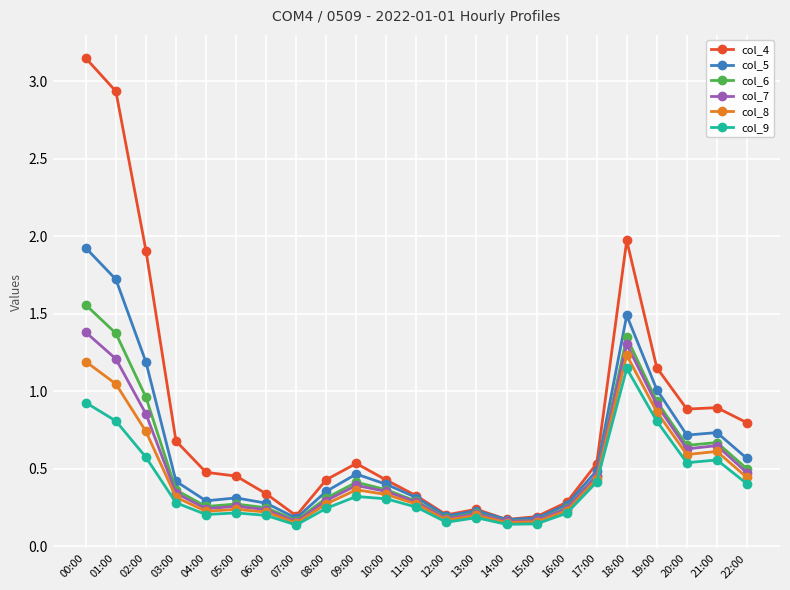

What position from the right is 18:00?

5